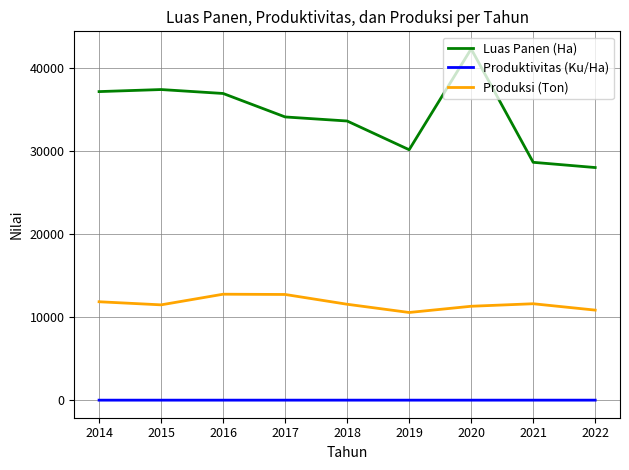

True or false: Produksi (Ton) and Produktivitas (Ku/Ha) cross at least once.

False